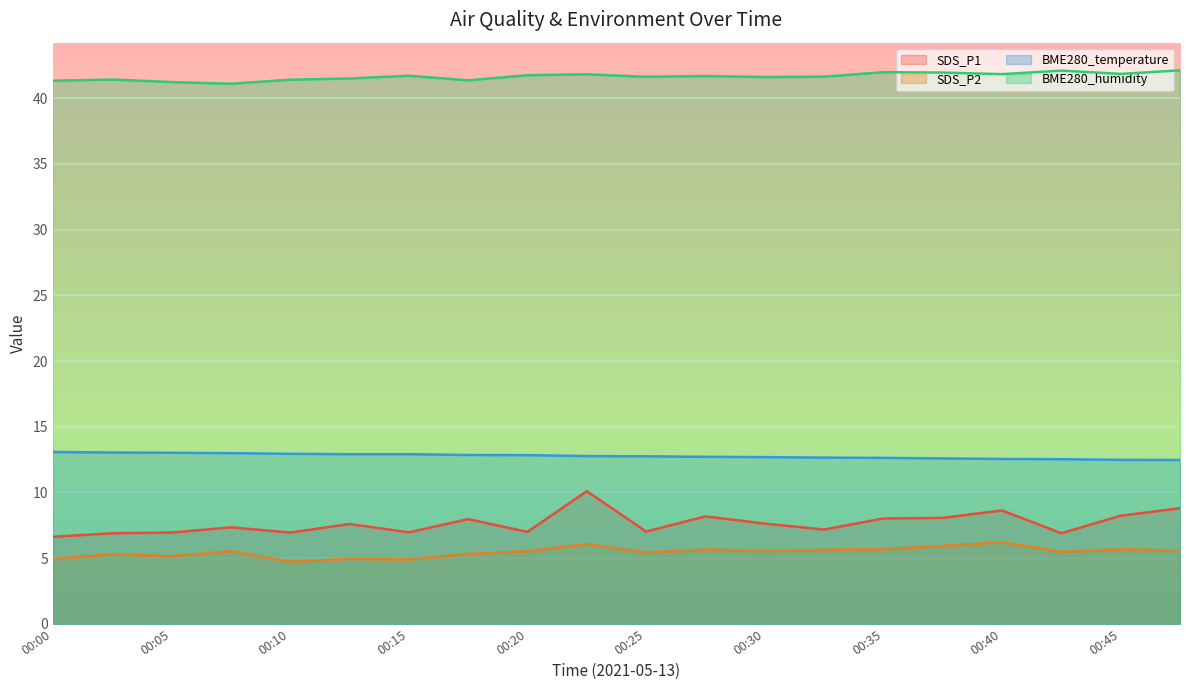

At which label is SDS_P1 closest to 8?

00:35